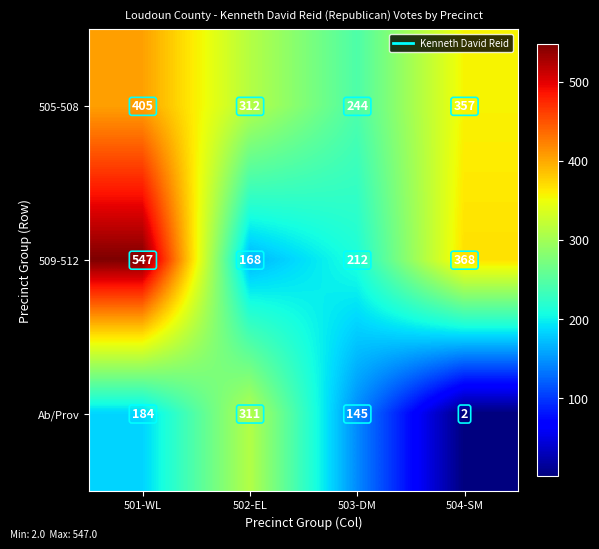

How many distinct data groups are displayed?

3